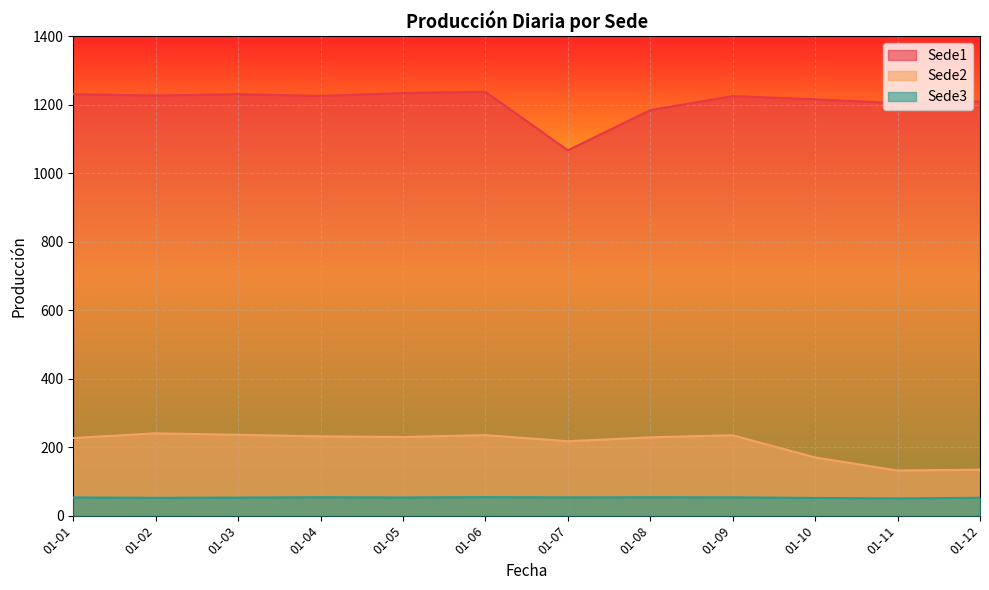

Rank the series by their maximum value, from highest to lowest.

Sede1, Sede2, Sede3